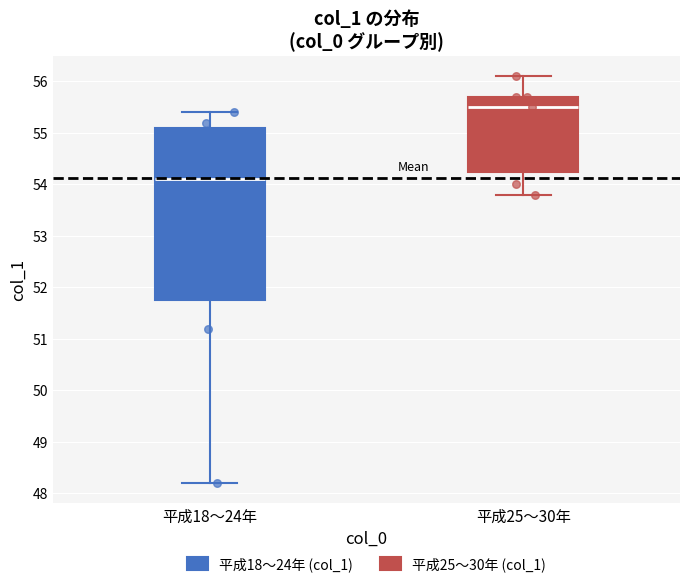

Reading left to right, read every box against the y-axis: the position of its median line, the range the box covers, and the ends of its whiskers. The values are not printed on the chart, so give them approximately, as read against the axis.

平成18〜24年: median 54.1, box 51.8 to 55.1, whiskers 48.2 to 55.4
平成25〜30年: median 55.5, box 54.3 to 55.7, whiskers 53.8 to 56.1